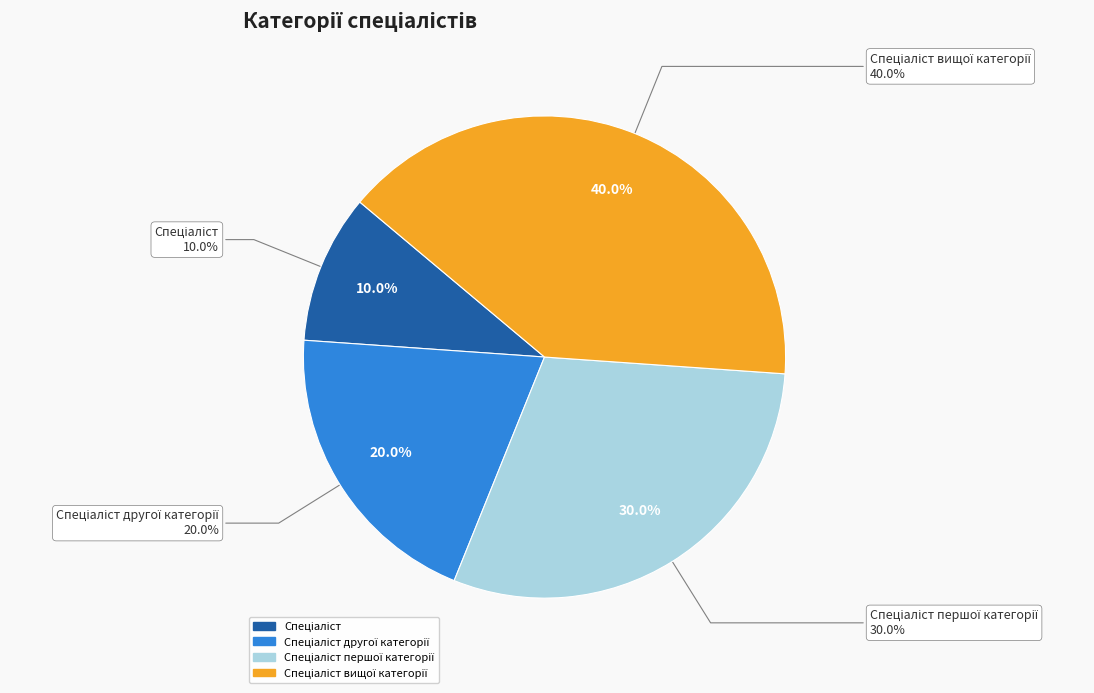

Is it true that Спеціаліст першої категорії is 38% of the pie?

False